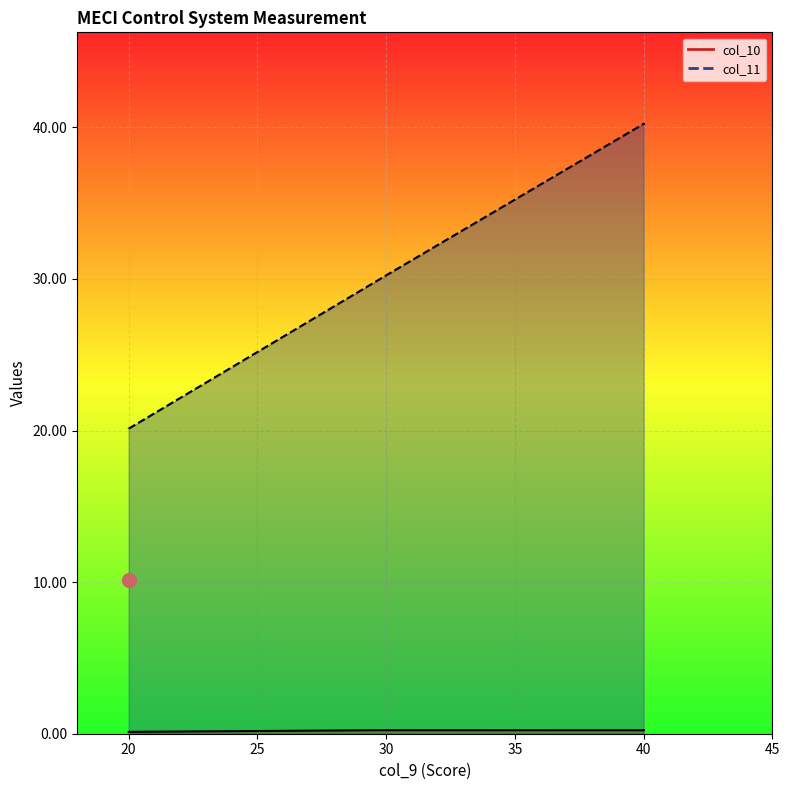

Is it true that the value at 20 is 0.1?

False